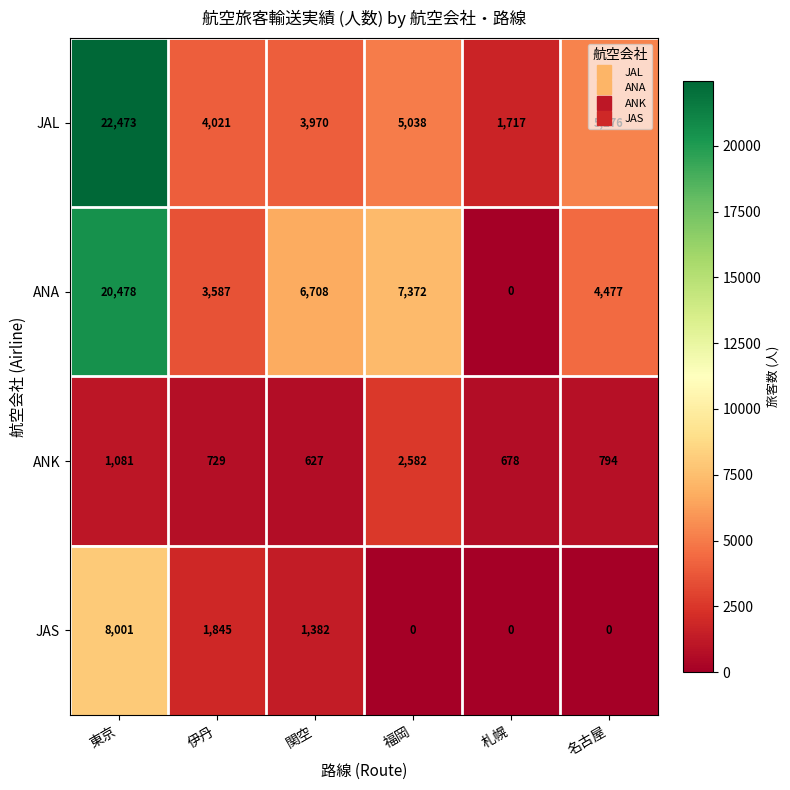

What is the difference between the maximum and minimum values in the ANK series?

1955